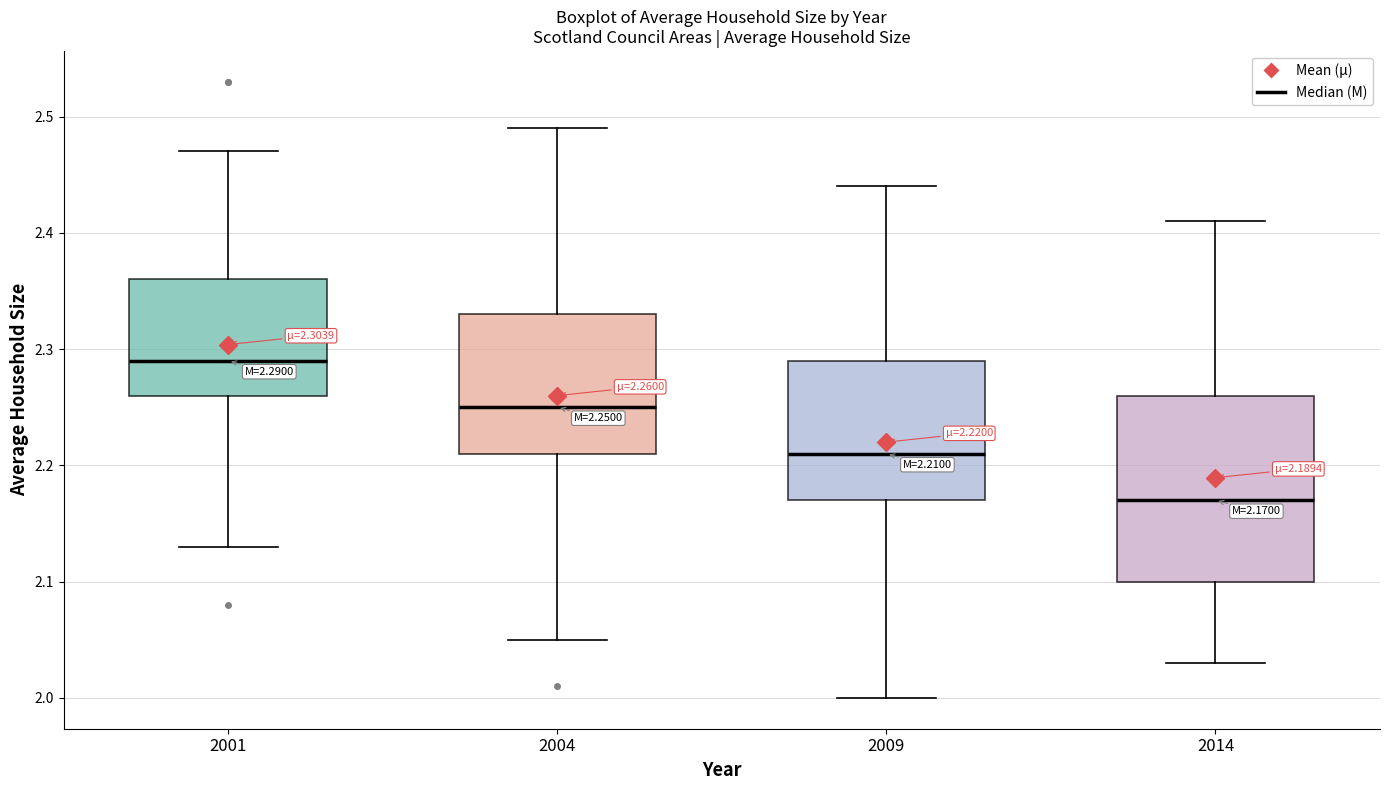

Which box has the highest median line?

2001